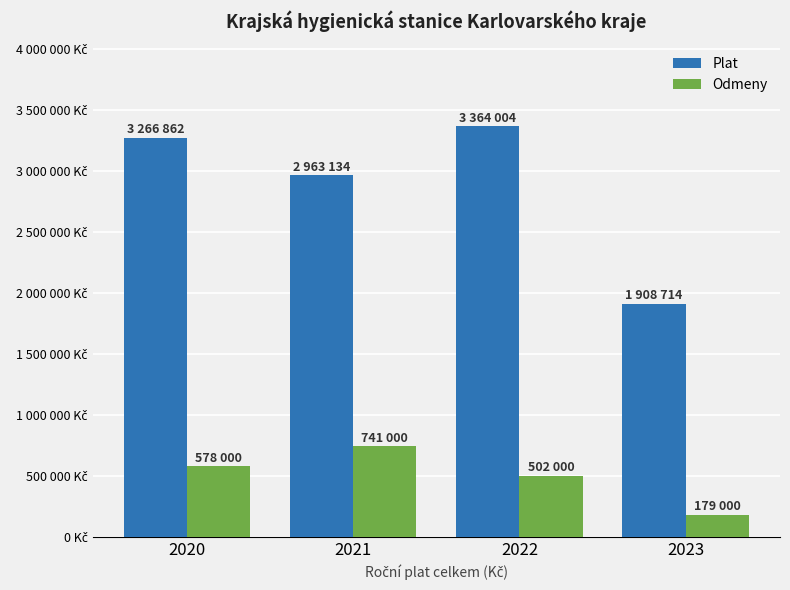

Between 2020 and 2021, which series saw the biggest shift?

Plat